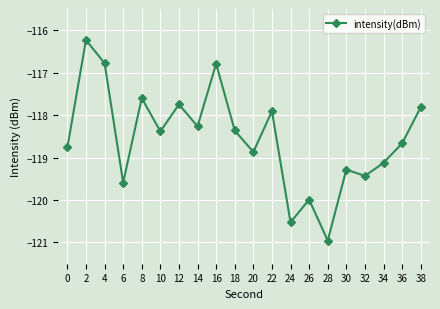

Which category has the lowest value across all series?

28